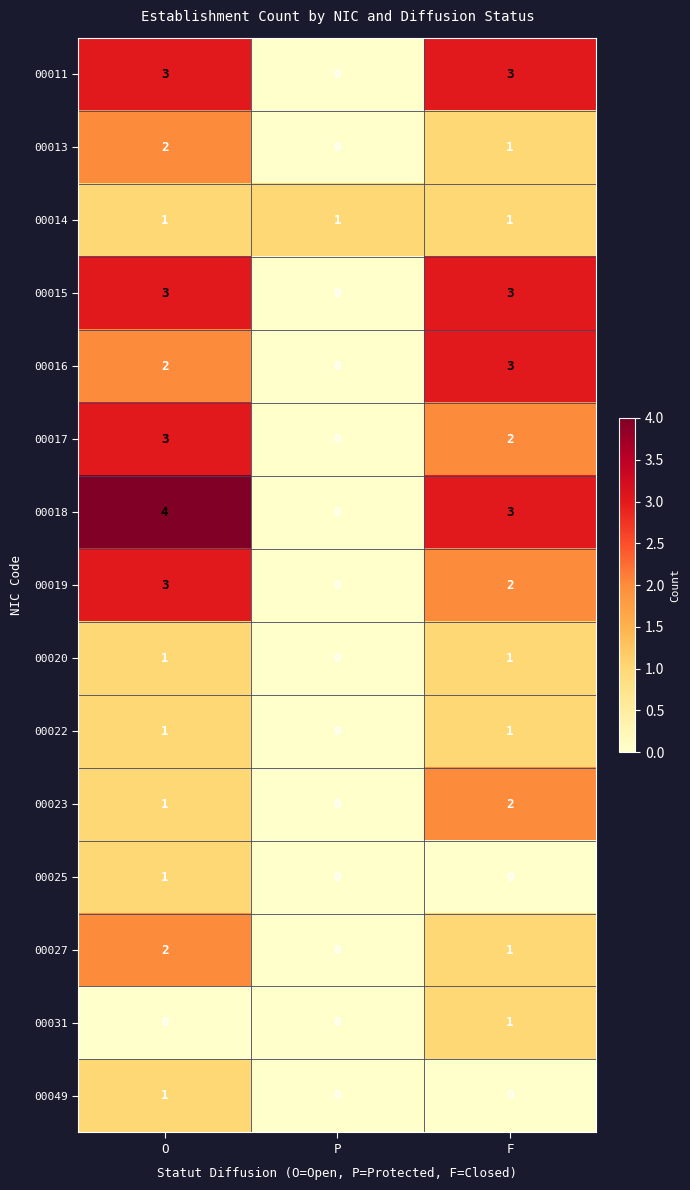

Which series has the largest range (max minus min)?

00018